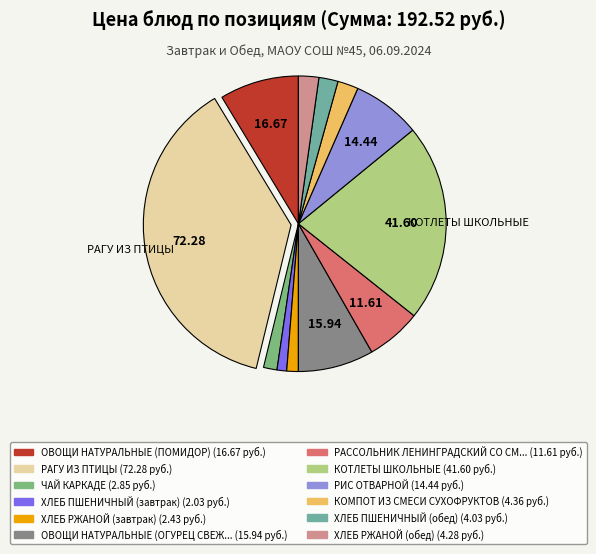

How many slices are in this pie chart?

12